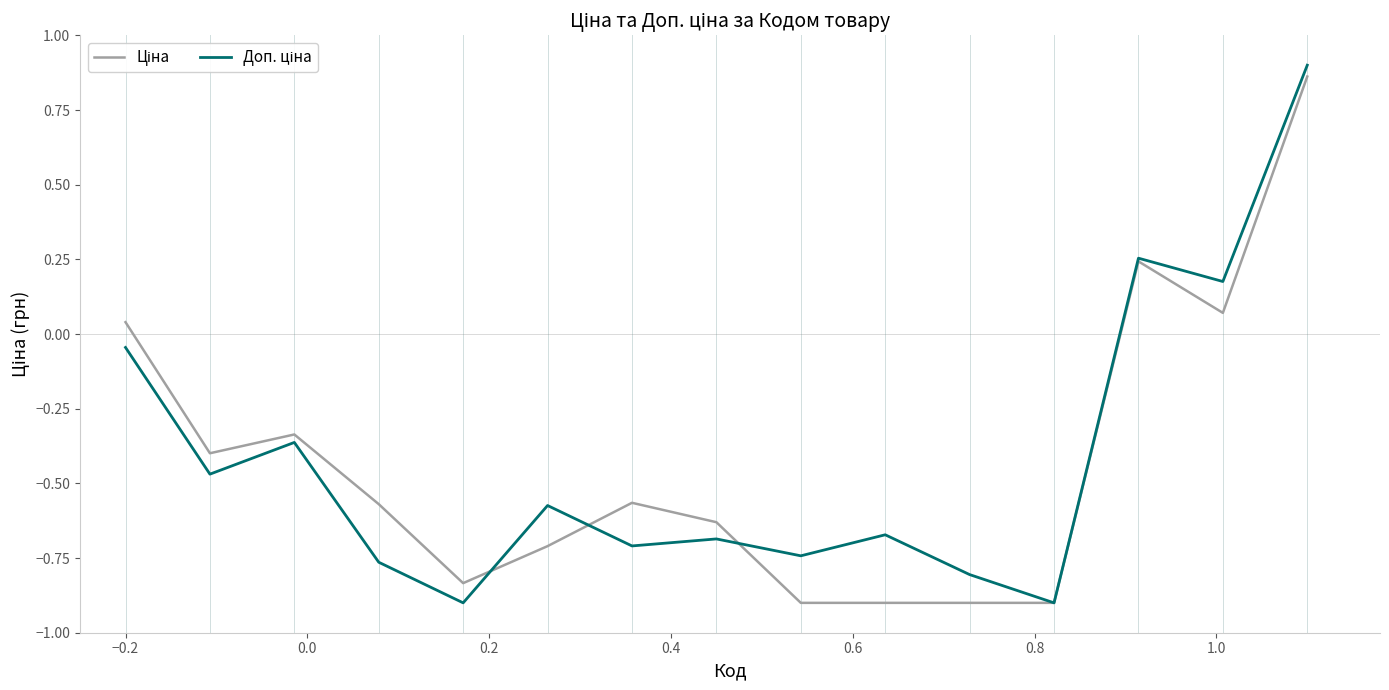

What is the smallest value displayed?

-0.9